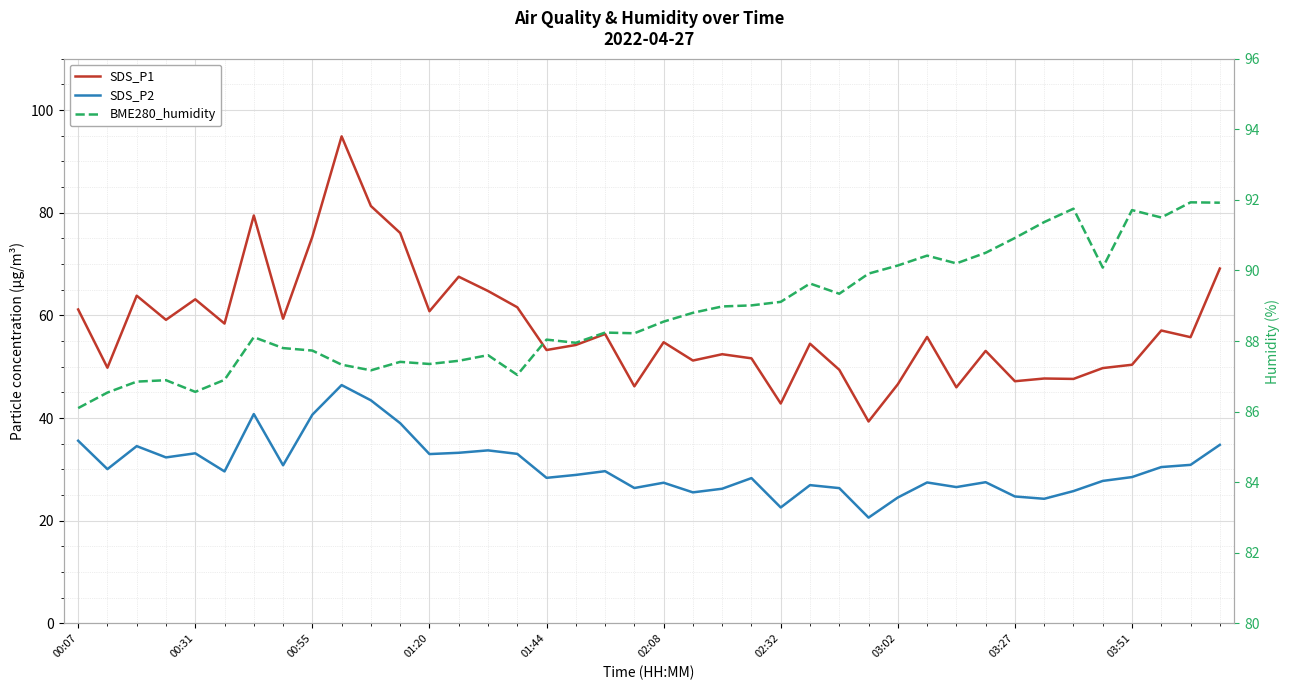

How many distinct data groups are displayed?

3